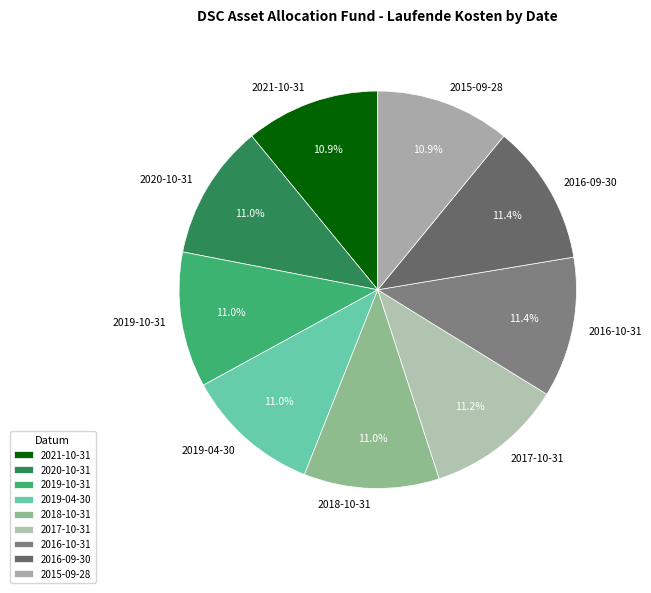

Does any single category account for the majority?

No